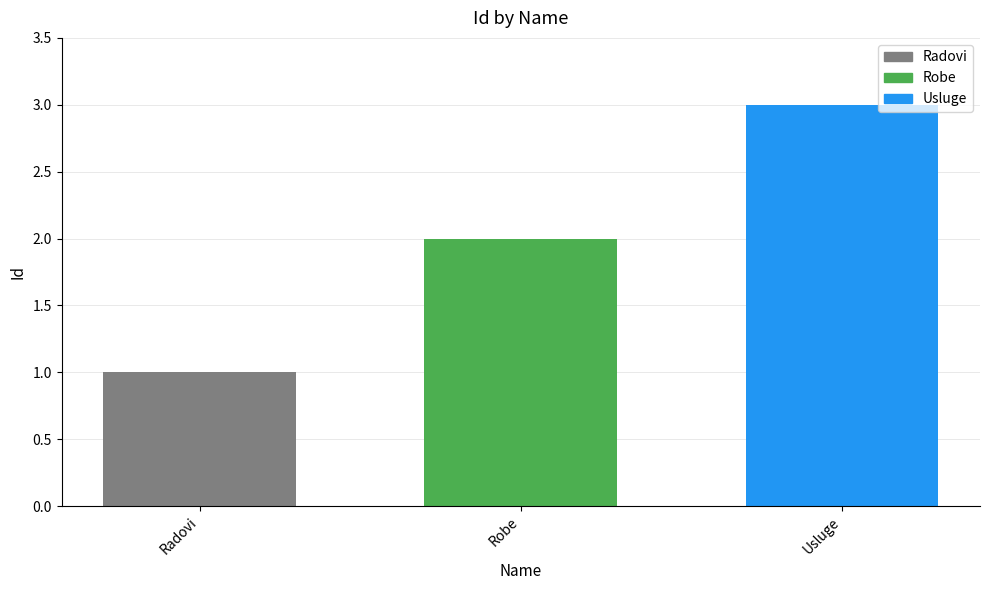

List the labels in order of value, largest first.

Usluge, Robe, Radovi